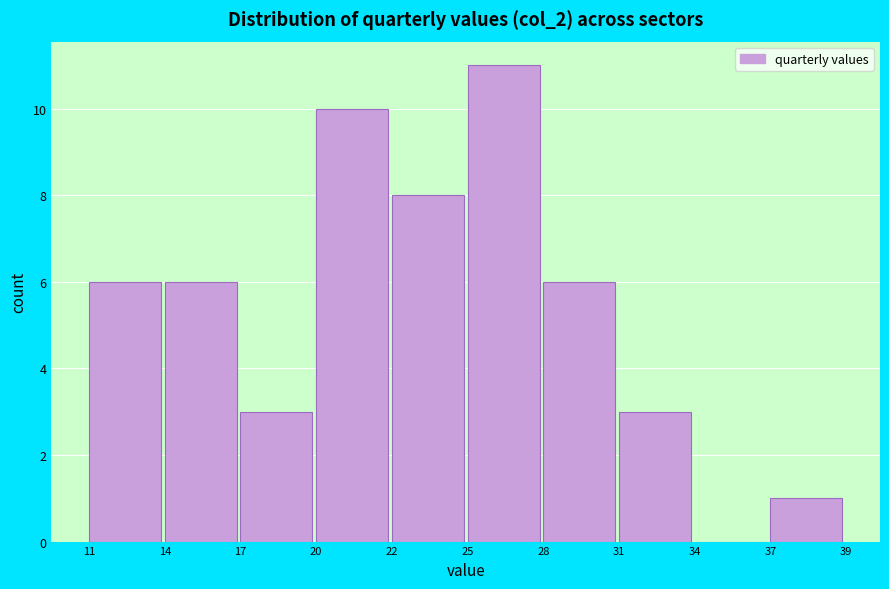

Reading left to right, transcribe all the data shown in this chart.

11=6	14=6	17=3	20=10	22=8	25=11	28=6	31=3	34=0	37=1